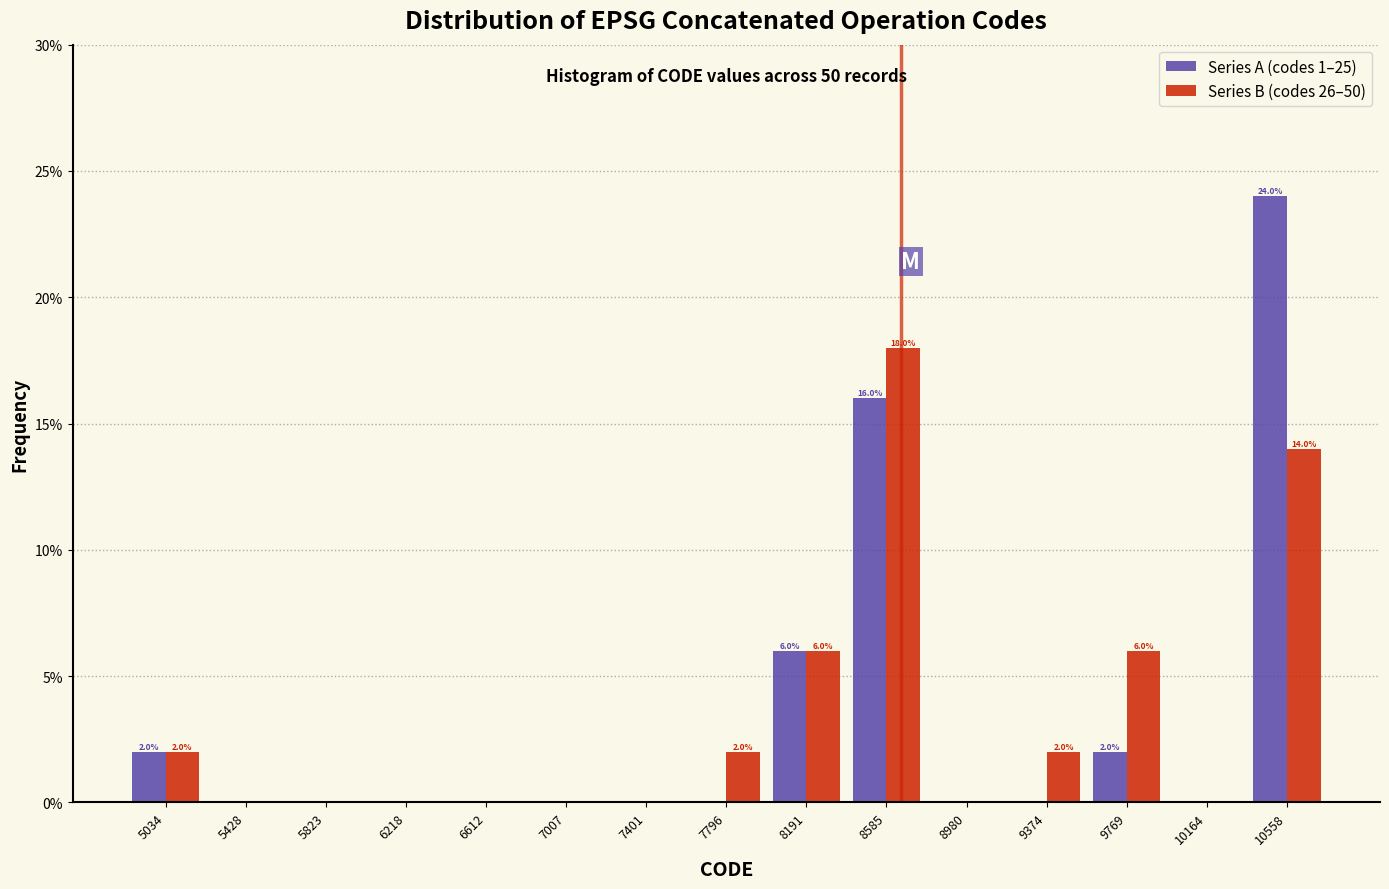

In the Series A (codes 1–25) series, which range on the x-axis has the tallest bar?

10350 to 10750